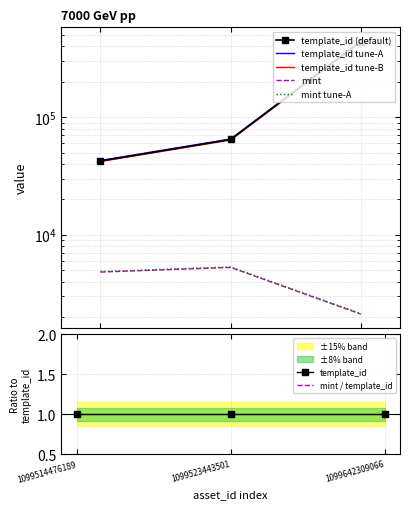

Which series has the widest spread of values?

template_id